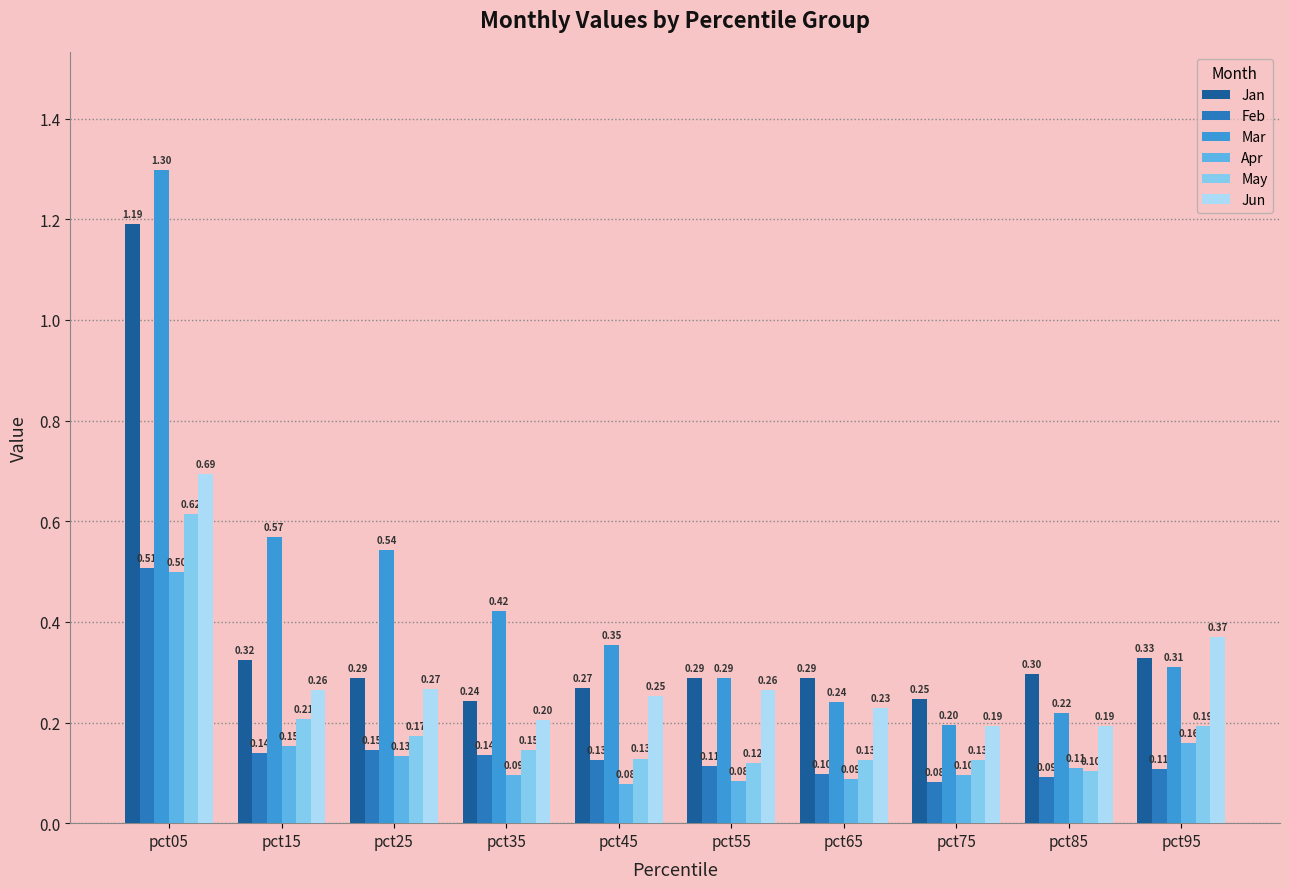

At which category is the sum across all series the highest?

pct05